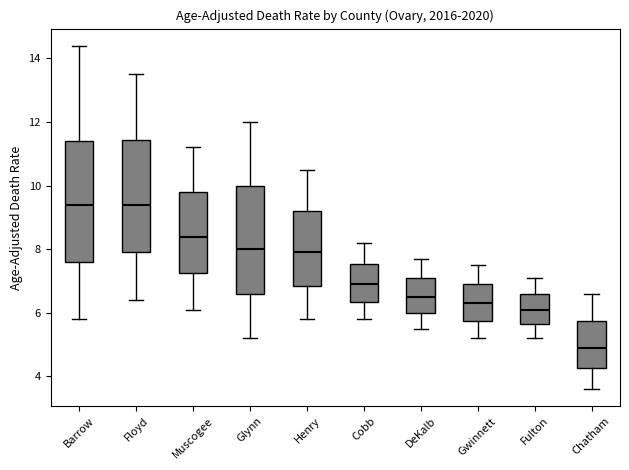

Reading left to right, transcribe this box plot: for each box, give where its median line is, the range the box spans, and where its two whiskers end, as read against the y-axis. The values are not printed on the chart, so give them approximately, as read against the axis.

Barrow: median 9.4, box 7.6 to 11.4, whiskers 5.8 to 14.4
Floyd: median 9.4, box 8.0 to 11.4, whiskers 6.4 to 13.6
Muscogee: median 8.4, box 7.2 to 9.8, whiskers 6.2 to 11.2
Glynn: median 8.0, box 6.6 to 10.0, whiskers 5.2 to 12.0
Henry: median 8.0, box 6.8 to 9.2, whiskers 5.8 to 10.6
Cobb: median 7.0, box 6.4 to 7.6, whiskers 5.8 to 8.2
DeKalb: median 6.6, box 6.0 to 7.2, whiskers 5.6 to 7.8
Gwinnett: median 6.4, box 5.8 to 7.0, whiskers 5.2 to 7.6
Fulton: median 6.2, box 5.6 to 6.6, whiskers 5.2 to 7.2
Chatham: median 5.0, box 4.2 to 5.8, whiskers 3.6 to 6.6